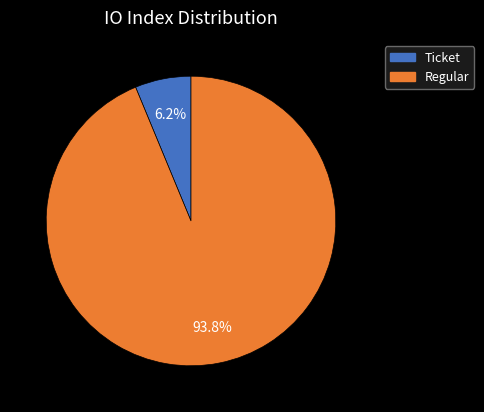

Is there any slice that represents more than half of the pie?

Yes